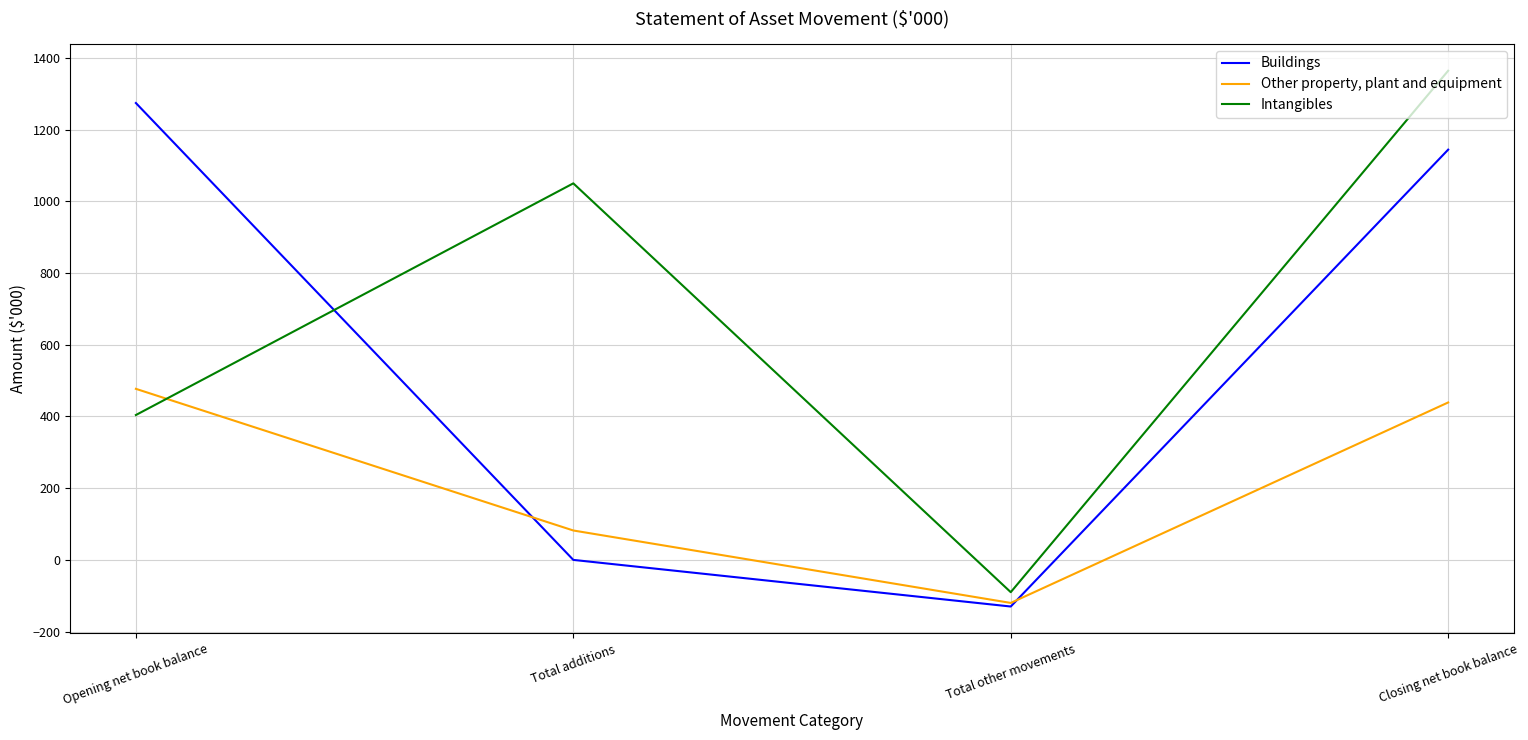

What is the difference between the Other property, plant and equipment values at Opening net book balance and Total other movements?

597